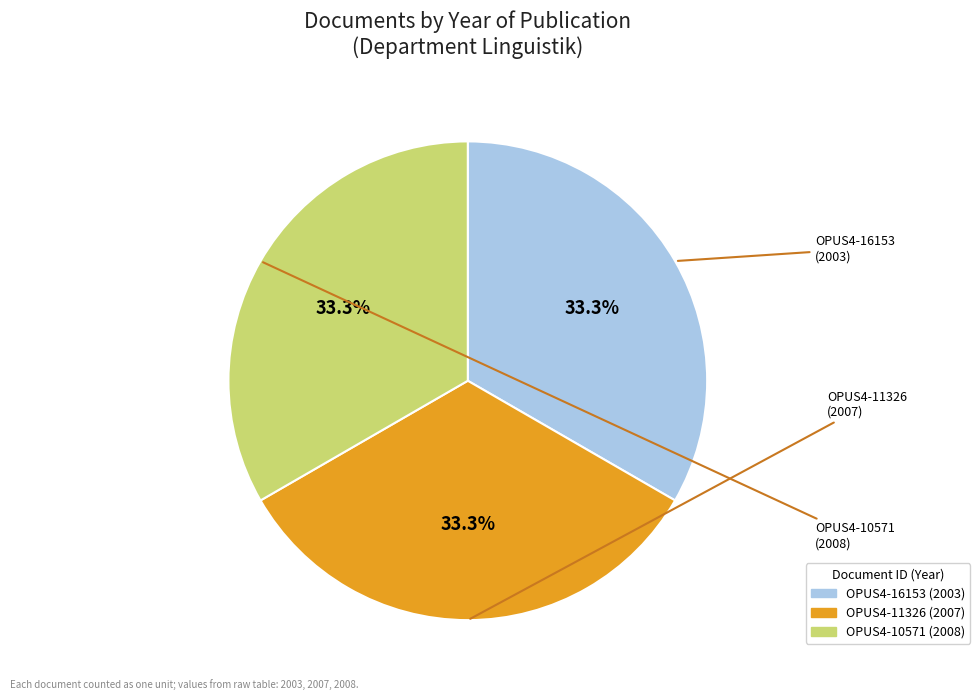

Is the sum of OPUS4-10571 and OPUS4-11326 greater than half?

Yes